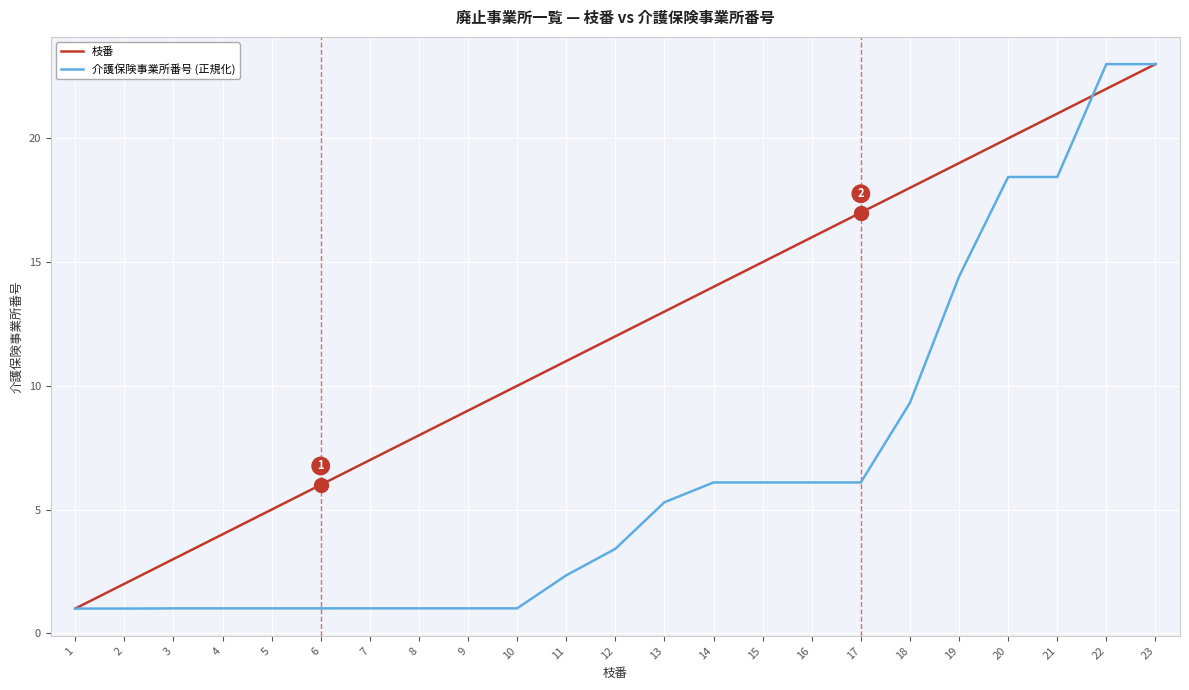

Rank the series by their average value, from highest to lowest.

枝番, 介護保険事業所番号 (正規化)